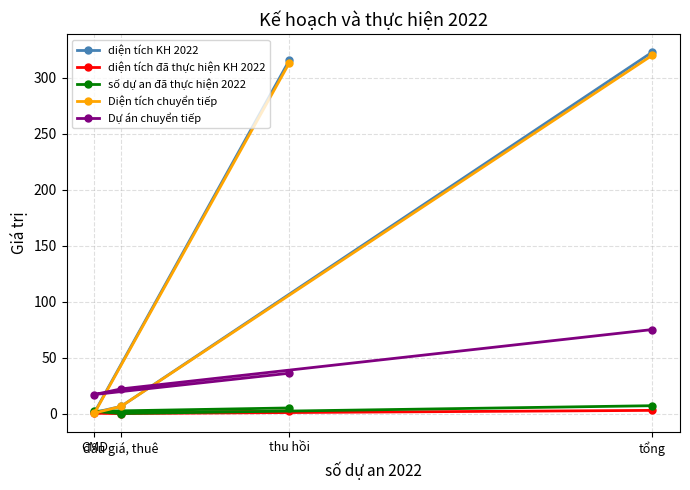

What is the label of the 2nd point from the right?

thu hồi